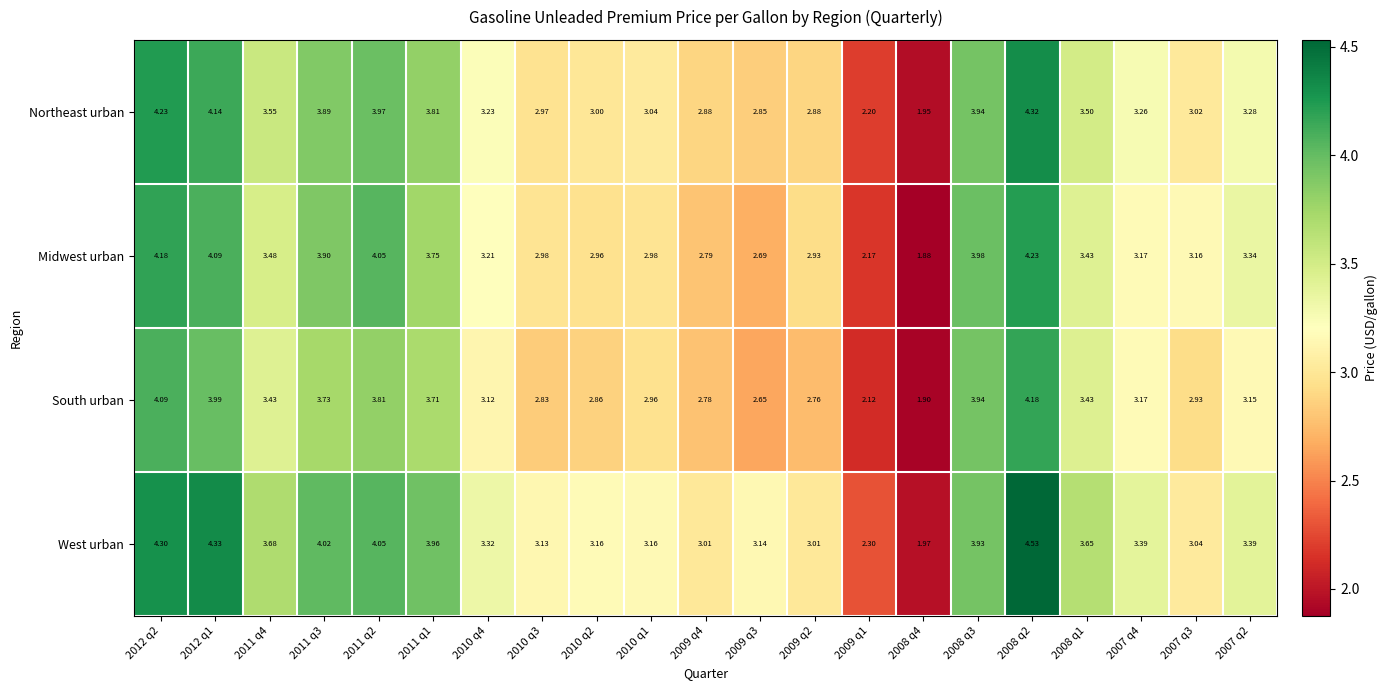

At how many categories does at least one series exceed 2?

20